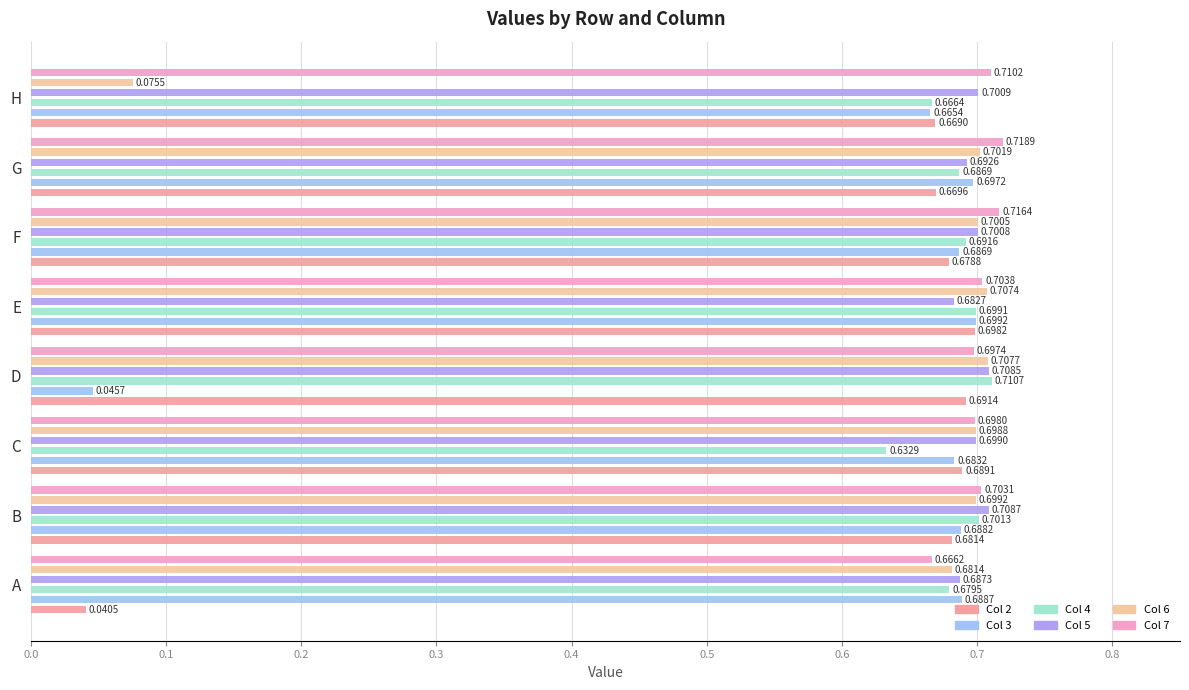

How many bars are there in each group?

6